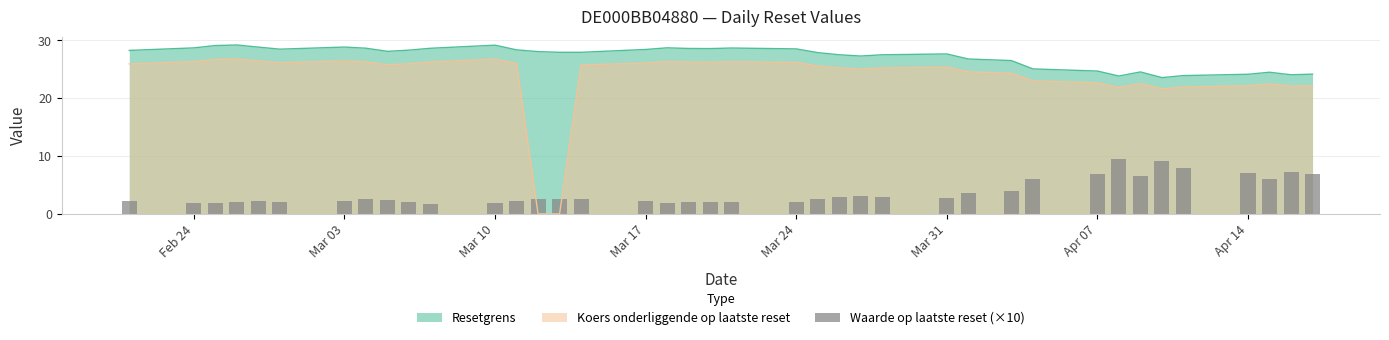

What is the value of the 26th bar from the left?

2.9